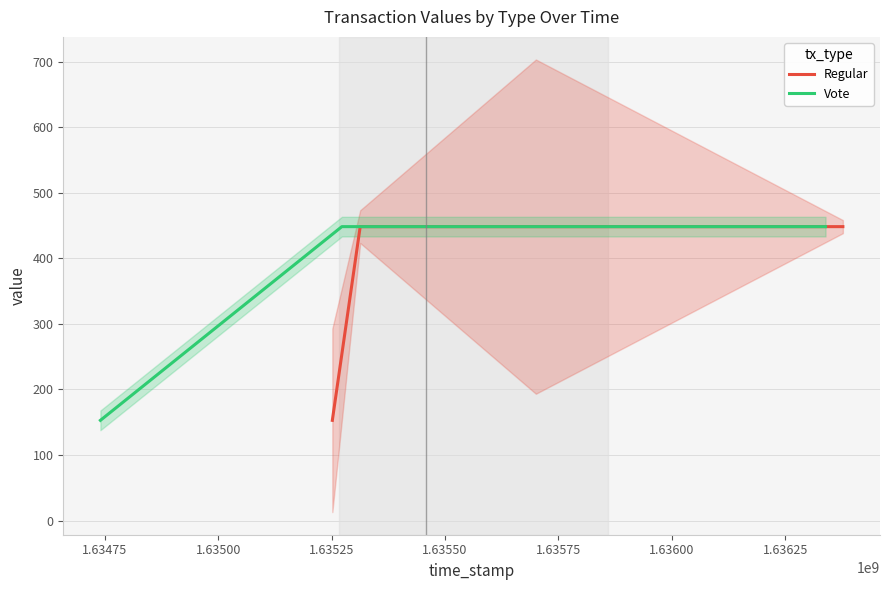

True or false: Regular has more than 1 interior local peaks.

False